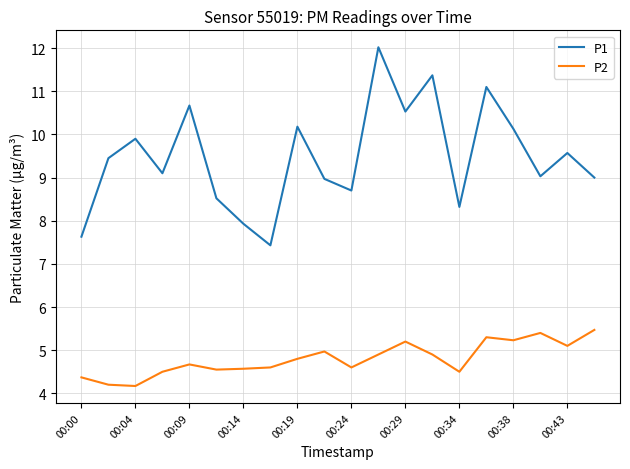

True or false: P2 and P1 cross at least once.

False